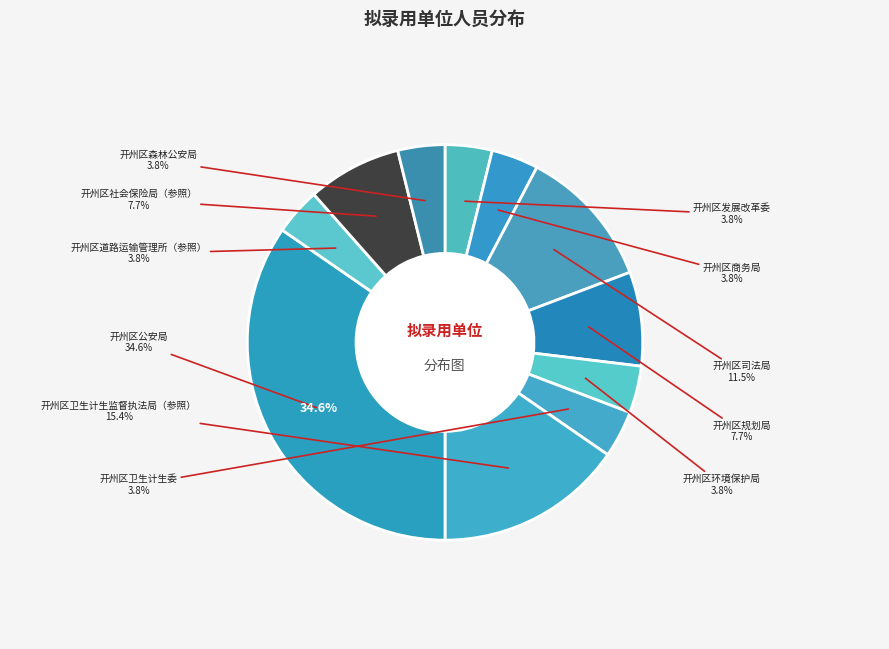

What is the change in value from 开州区公安局 to 开州区环境保护局?

-8